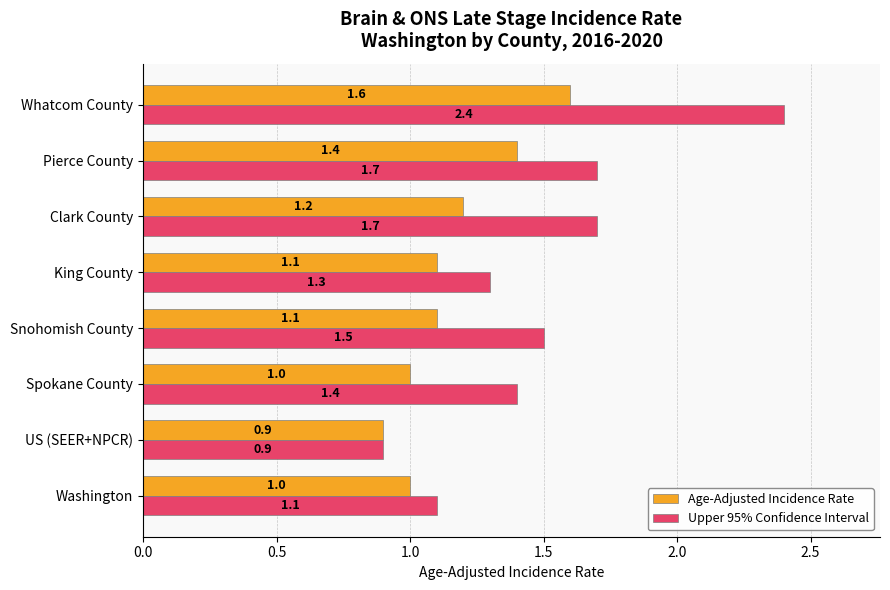

True or false: Age-Adjusted Incidence Rate has a value of 0.5 at Washington.

False